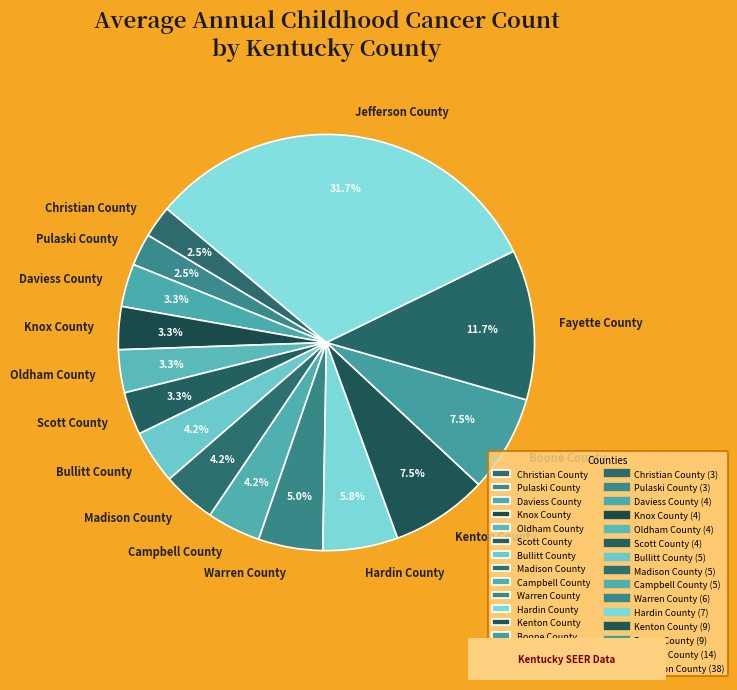

Is Campbell County the majority of the pie?

No